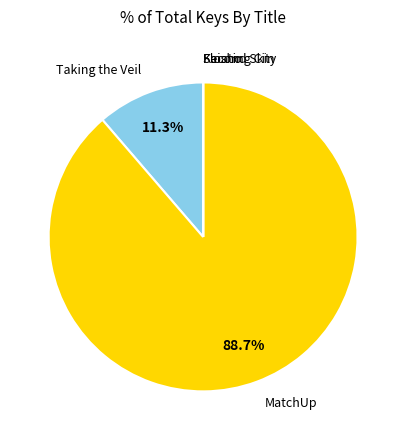

Which category has the biggest portion of the pie?

MatchUp